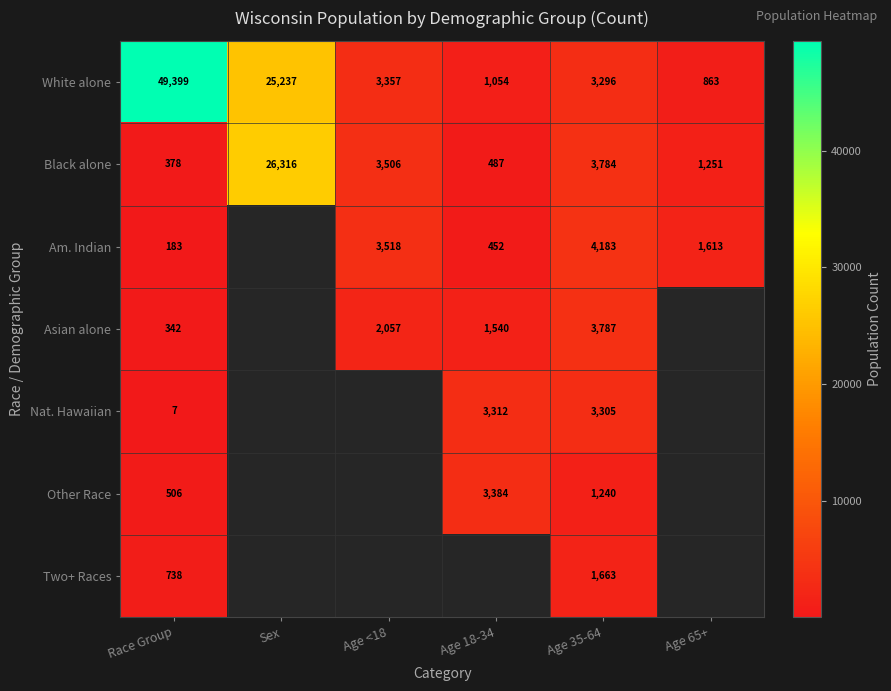

Rank the series at Race Group from highest to lowest value.

White alone, Two+ Races, Other Race, Black alone, Asian alone, Am. Indian, Nat. Hawaiian